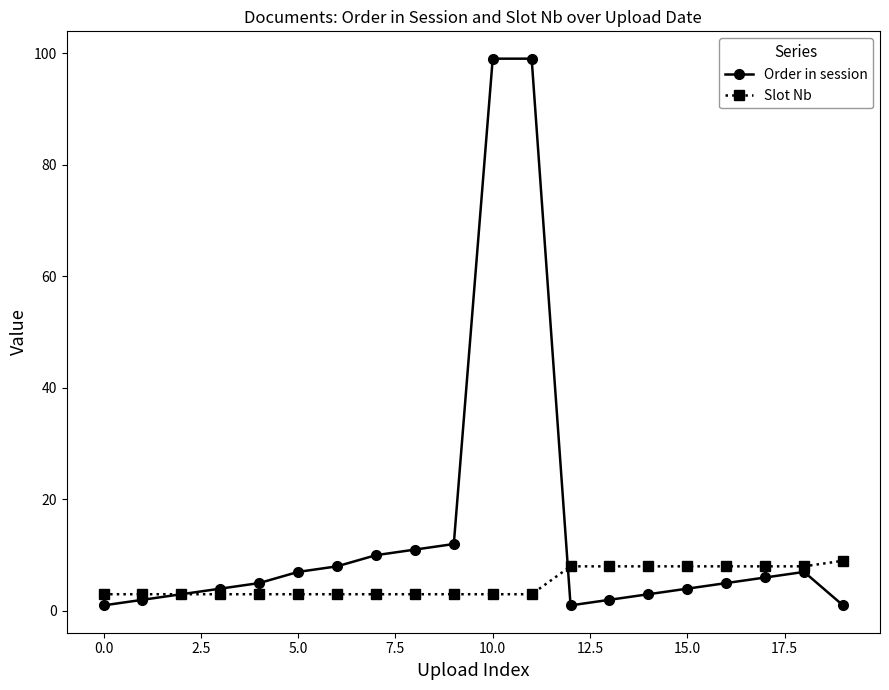

Which series has the largest range (max minus min)?

Order in session